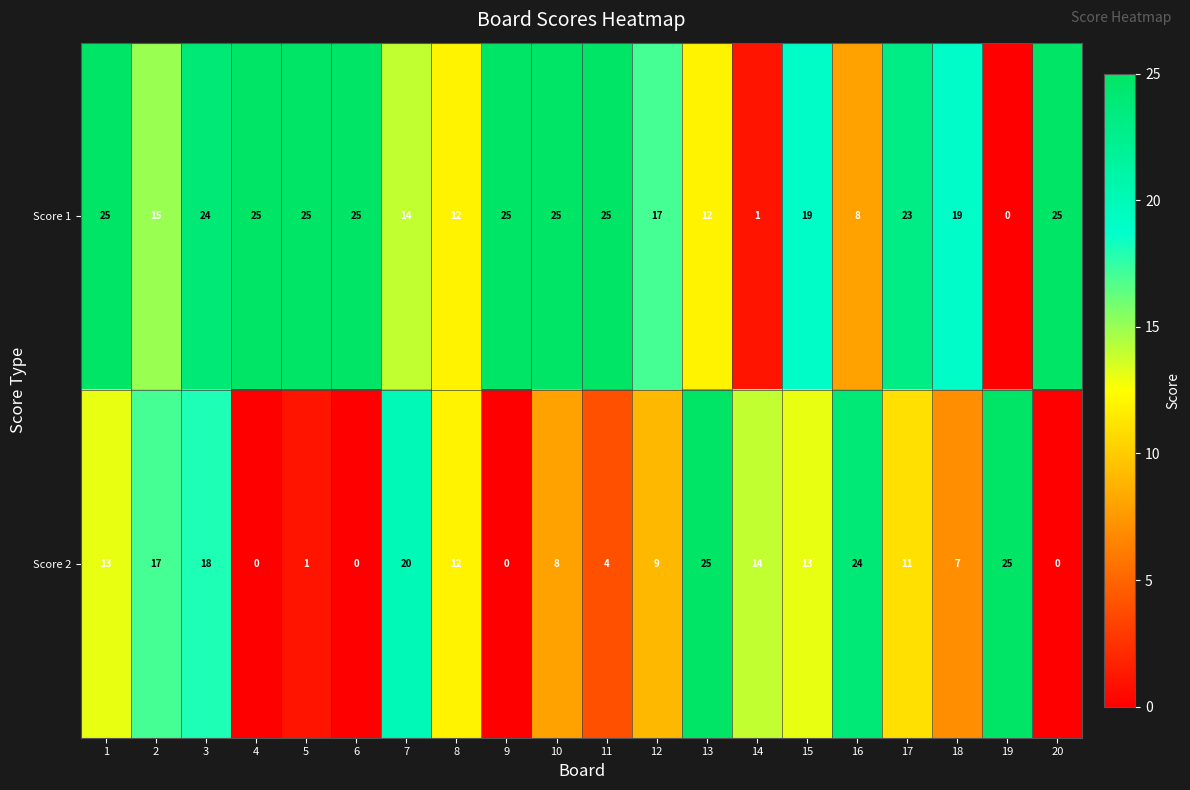

Rank the series by their average value, from highest to lowest.

Score 1, Score 2